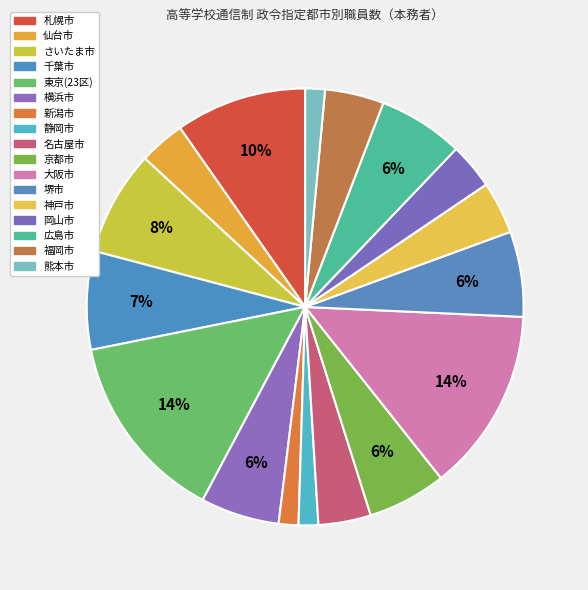

How many segments does this pie chart have?

17